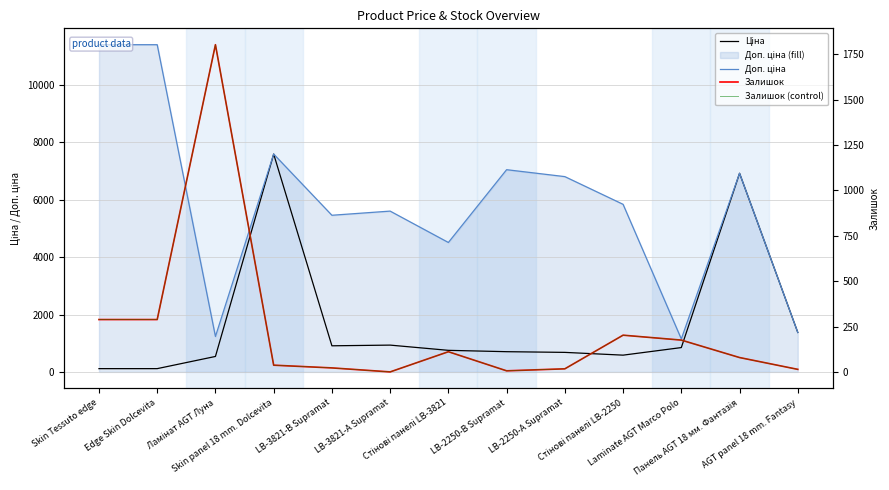

Reading left to right, list all the values displayed in this chart.

Ціна: 114.1	114.1	539.0	7596.5	910.4	934.5	752.2	705.1	681.0	584.4	848.4	6925.7	1375.4
Доп. ціна: 11410.0	11410.0	1235.4	7596.5	5462.3	5607.2	4513.3	7051.3	6809.8	5843.9	1149.7	6925.7	1375.0
Залишок: 290.0	290.0	1802.0	39.0	24.0	2.0	113.0	8.0	19.0	204.0	177.0	81.0	16.0
Залишок (control): 290.0	290.0	1802.0	39.0	24.0	2.0	113.0	8.0	19.0	204.0	177.0	81.0	16.0